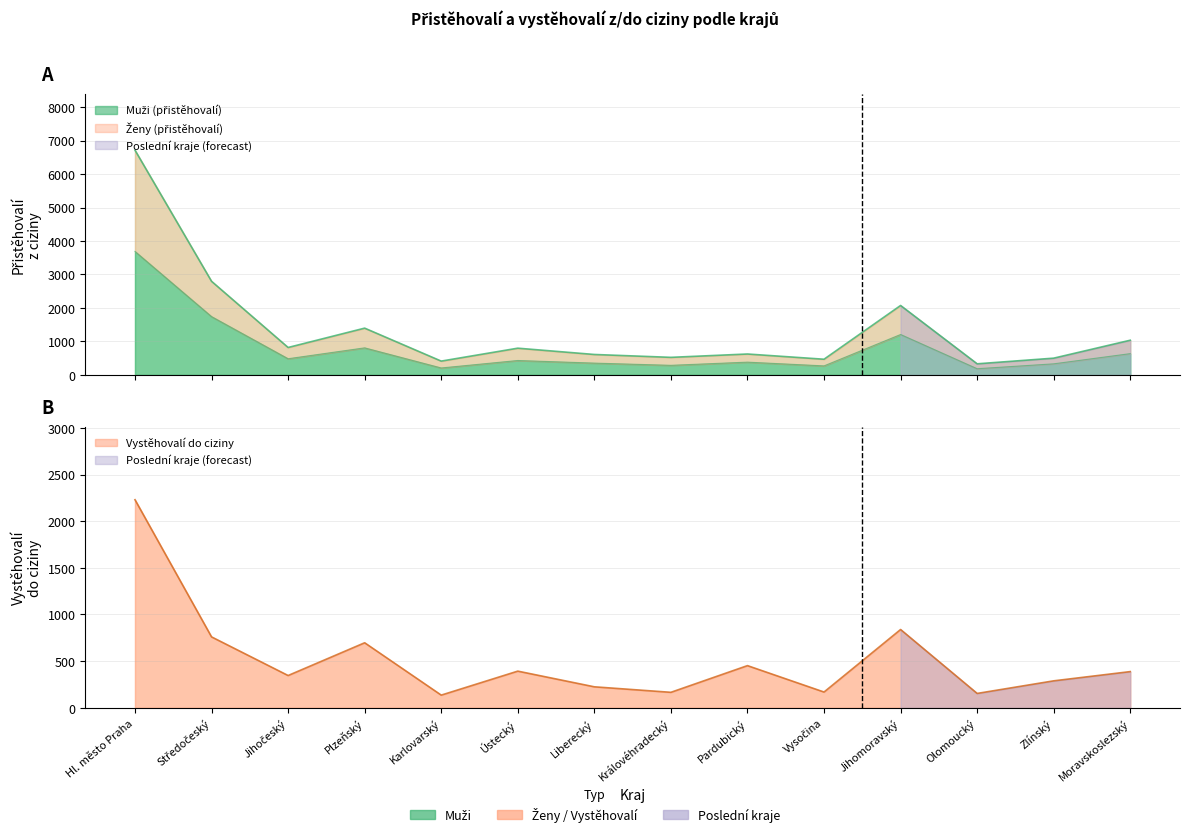

In Přistěhovalí z ciziny (muži), how many points are higher than both neighbors (excluding endpoints)?

4